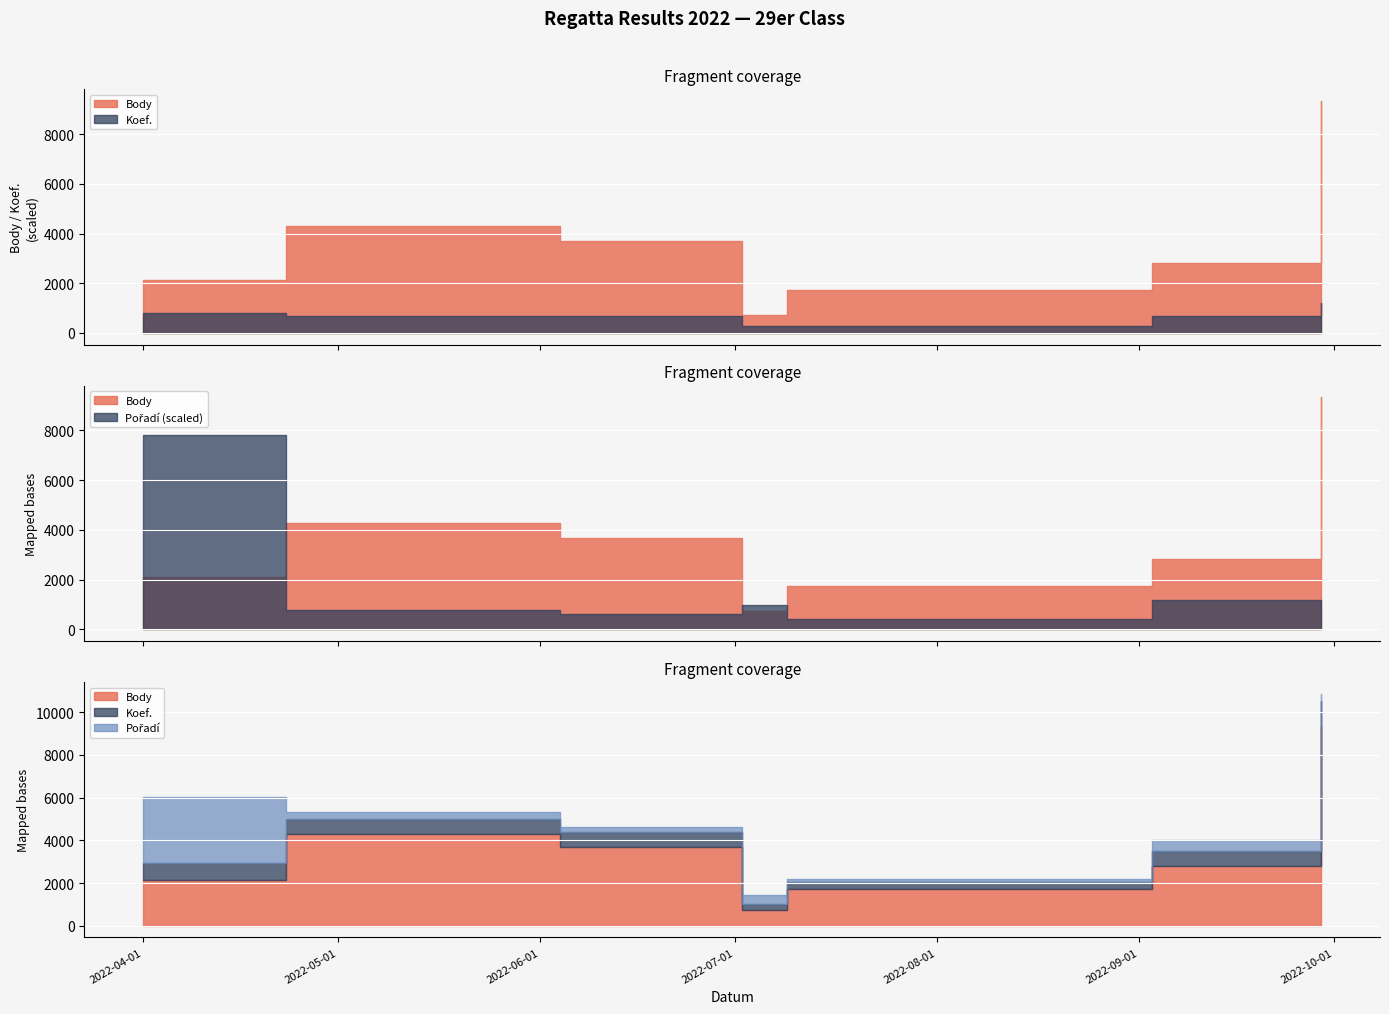

Which category has the highest value across all series?

2022-09-29